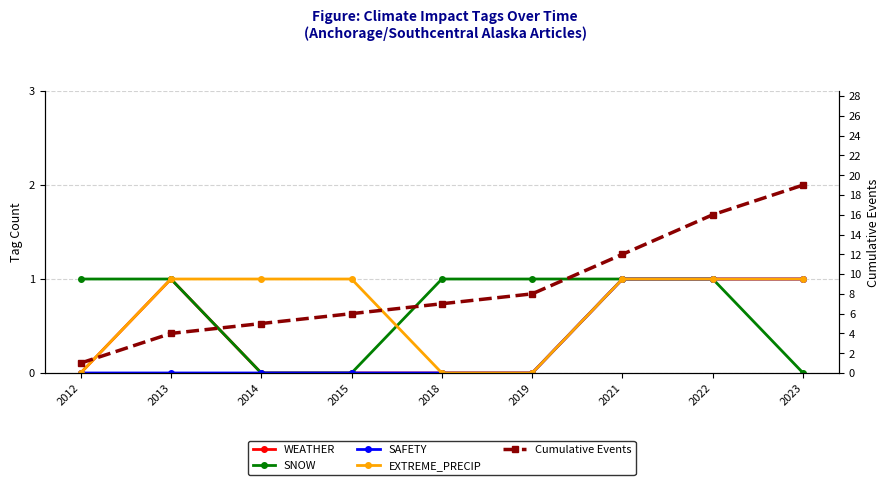

Which series has the largest range (max minus min)?

Cumulative Events